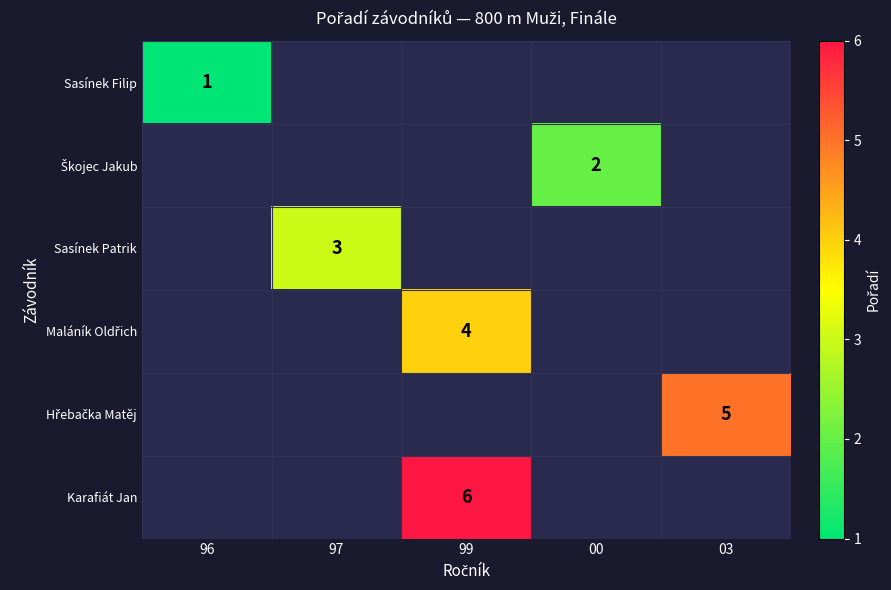

Rank the series by their average value, from lowest to highest.

Sasínek Filip, Škojec Jakub, Sasínek Patrik, Maláník Oldřich, Hřebačka Matěj, Karafiát Jan